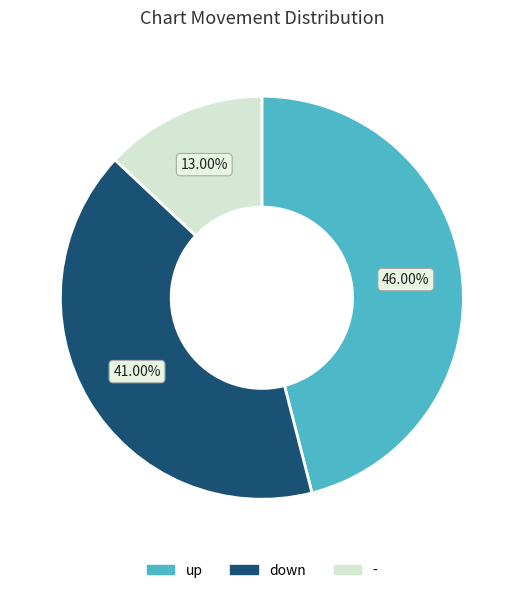

To the nearest percent, what portion does - represent?

13%